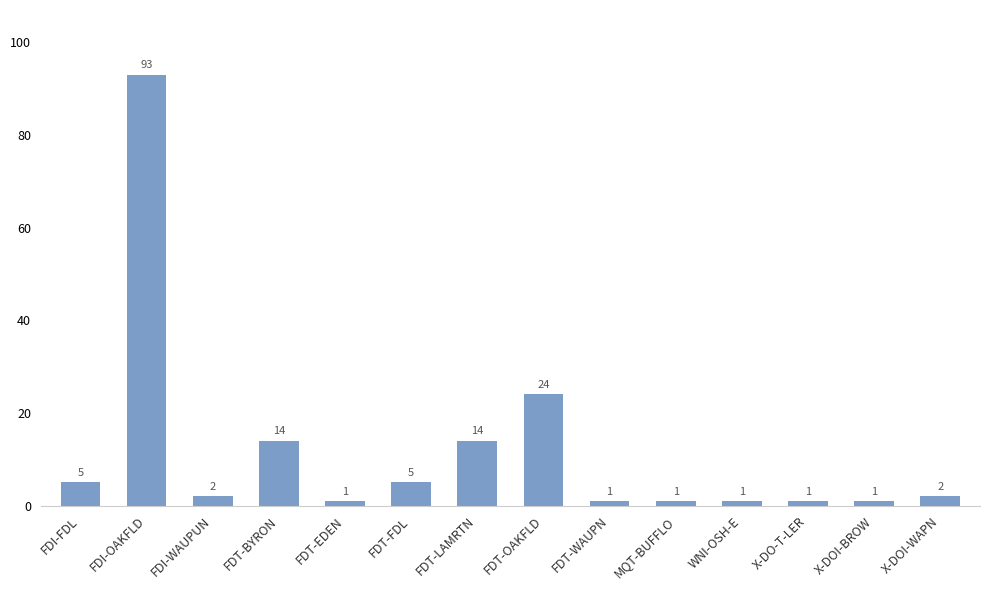

The chart shows a value of 5 at FDT-FDL. True or false?

True